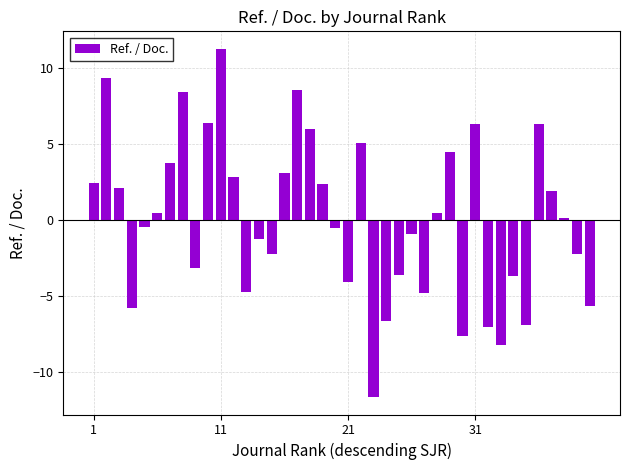

What is the maximum value shown in the chart?

11.3